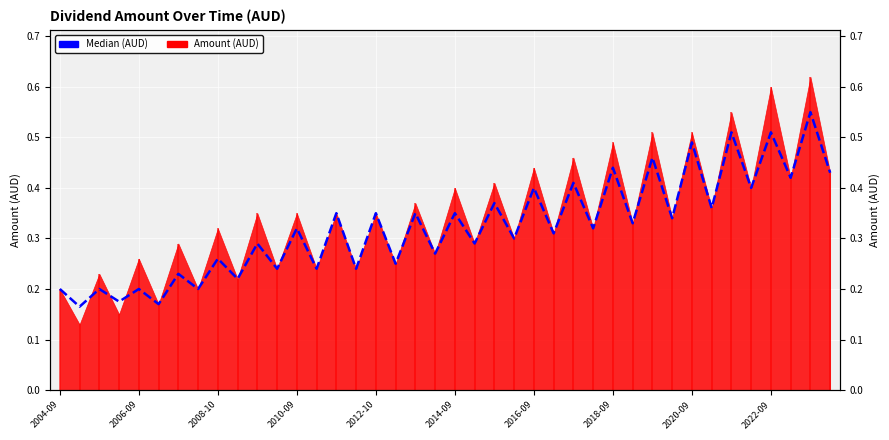

What is the difference between the maximum and minimum values?

0.4